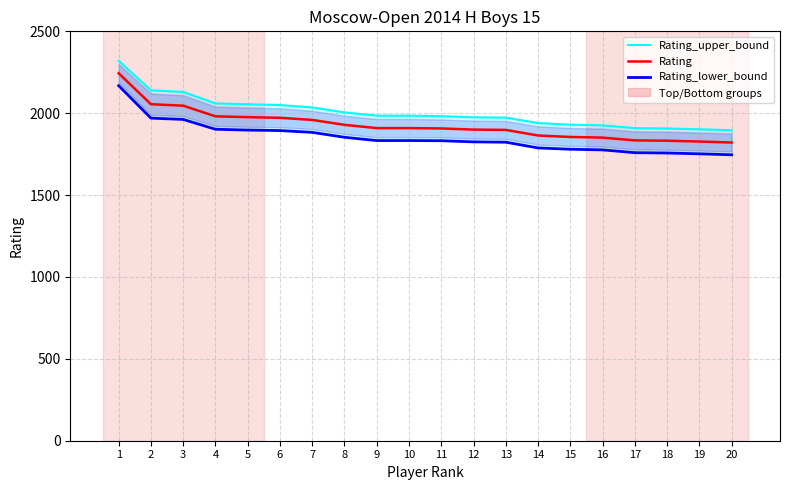

How many series are shown in this chart?

3